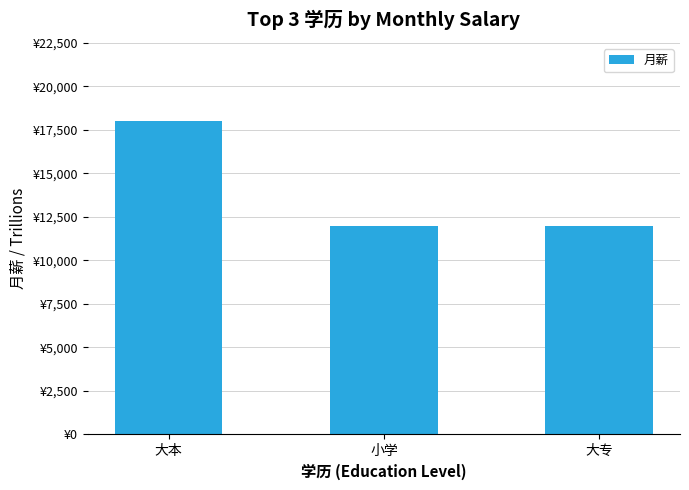

Reading left to right, transcribe all the data shown in this chart.

大本=18000	小学=12000	大专=12000